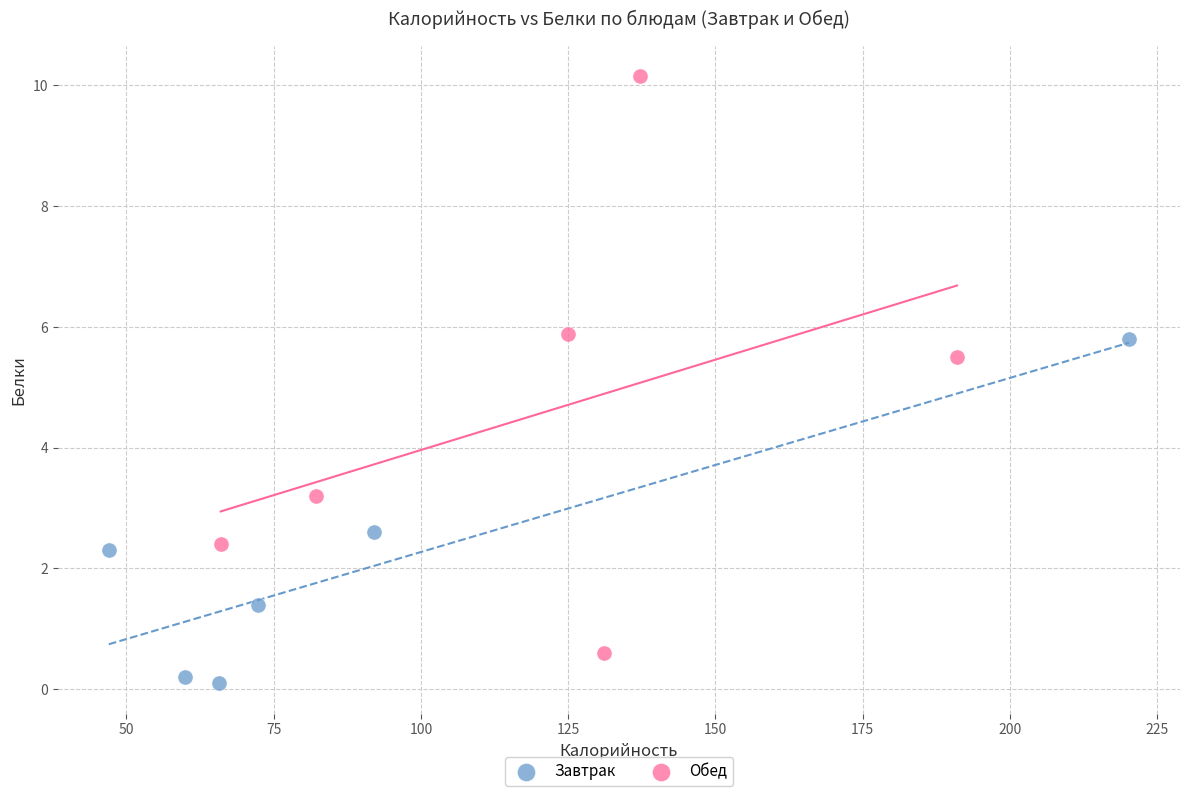

What are all the series names shown in the legend?

Завтрак, Обед